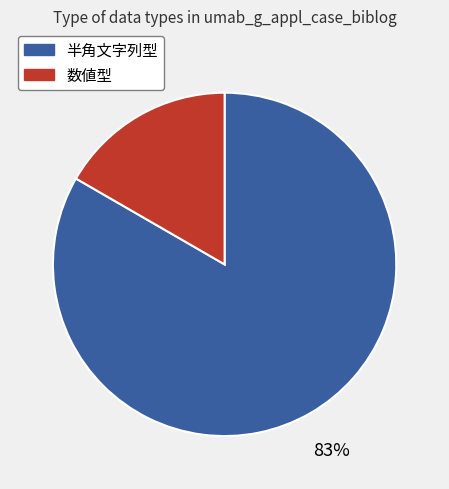

Does any single category account for the majority?

Yes